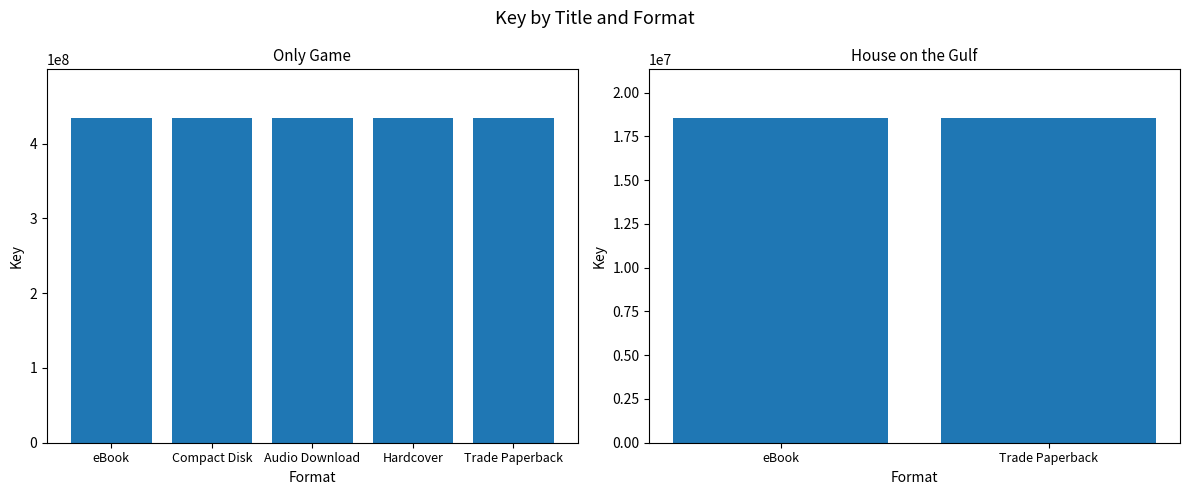

What is the difference between the maximum and minimum values?

415551243